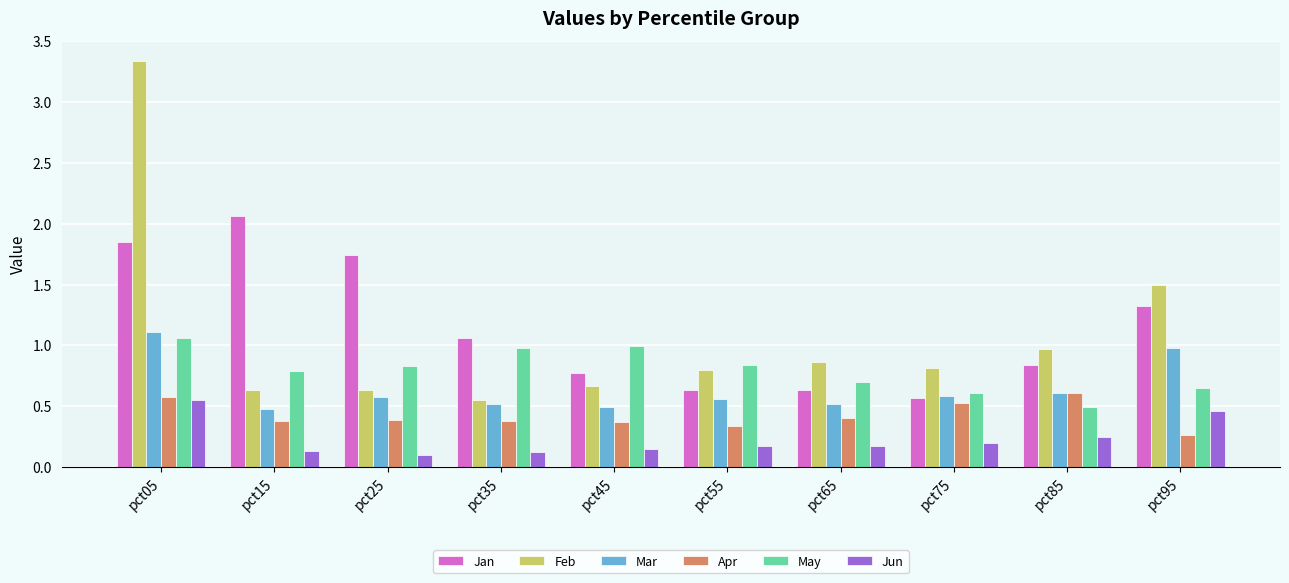

At which label does Mar reach its peak?

pct05